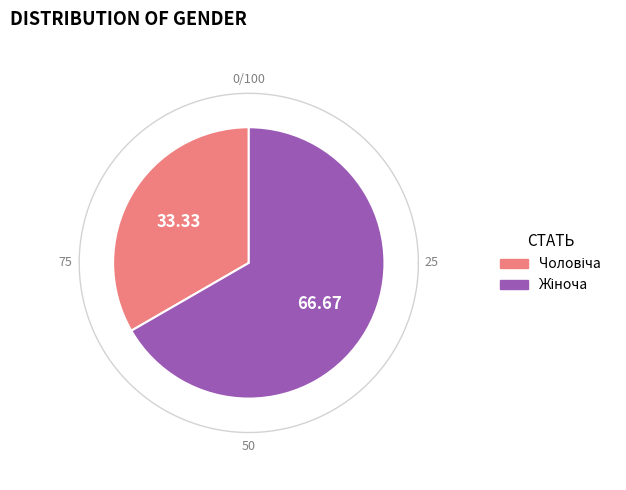

To the nearest percent, what is the combined percentage of Жіноча and Чоловіча?

100%